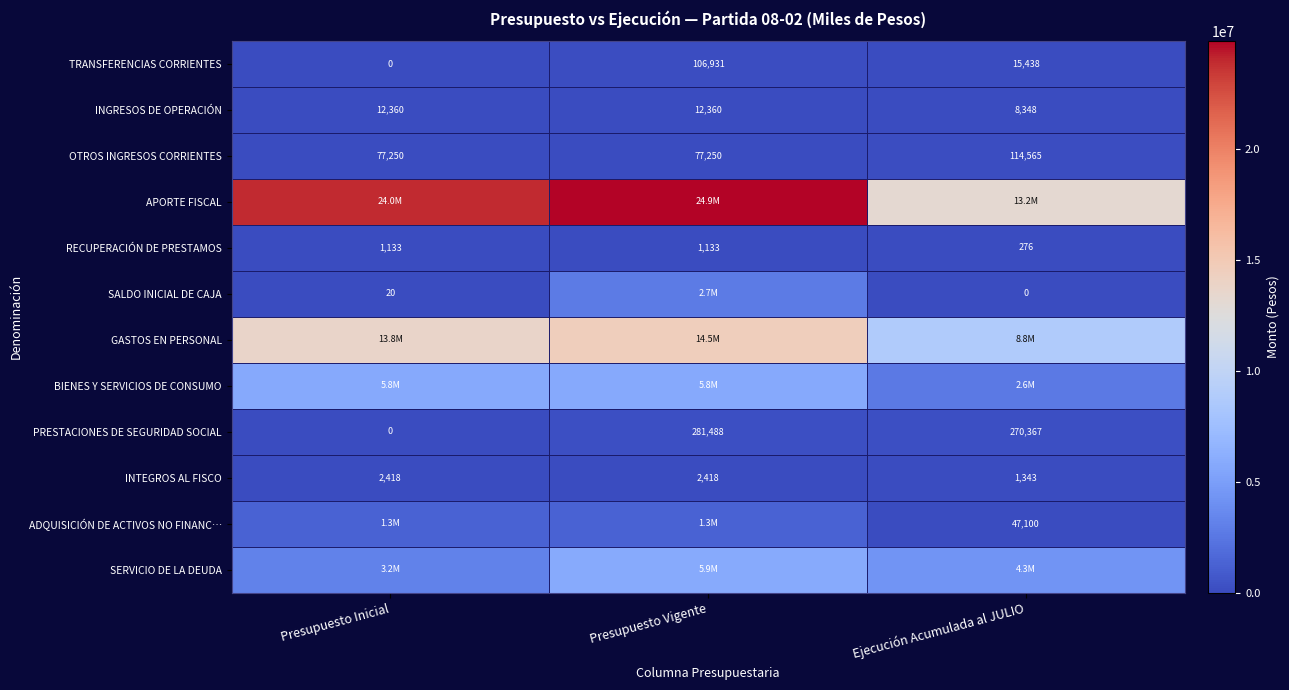

What is the difference between the maximum and minimum values in the OTROS INGRESOS CORRIENTES series?

37315